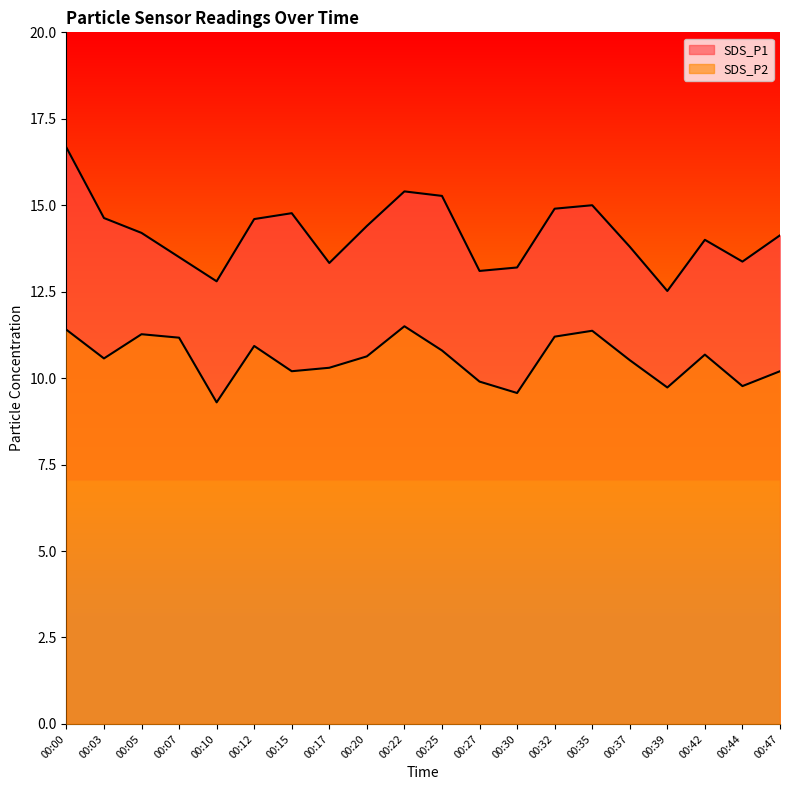

Is the value of SDS_P2 at 00:00 greater than the value of SDS_P1 at 00:15?

No